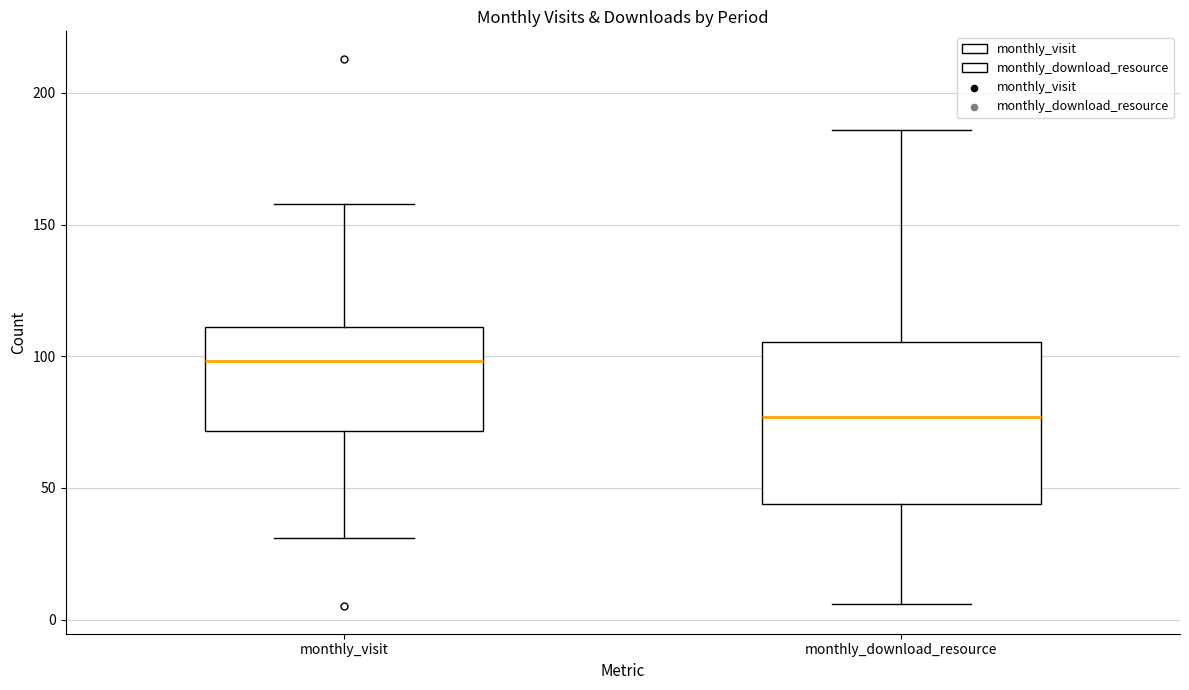

Reading left to right, transcribe this box plot: for each box, give where its median line is, the range the box spans, and where its two whiskers end, as read against the y-axis. The values are not printed on the chart, so give them approximately, as read against the axis.

monthly_visit: median 100, box 70 to 110, whiskers 30 to 160
monthly_download_resource: median 75, box 45 to 105, whiskers 5 to 185